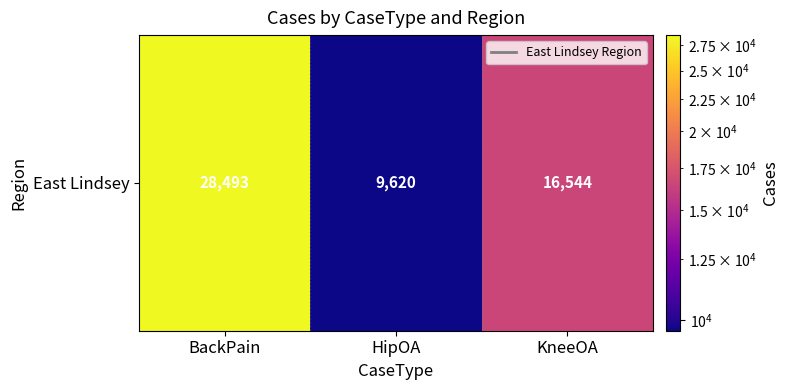

Which label corresponds to the smallest value in the chart?

HipOA